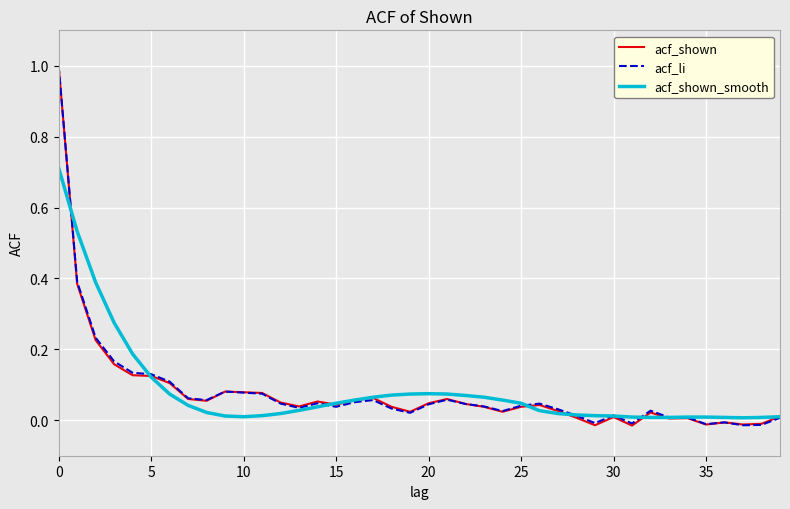

What is the maximum value for acf_shown?

1.0